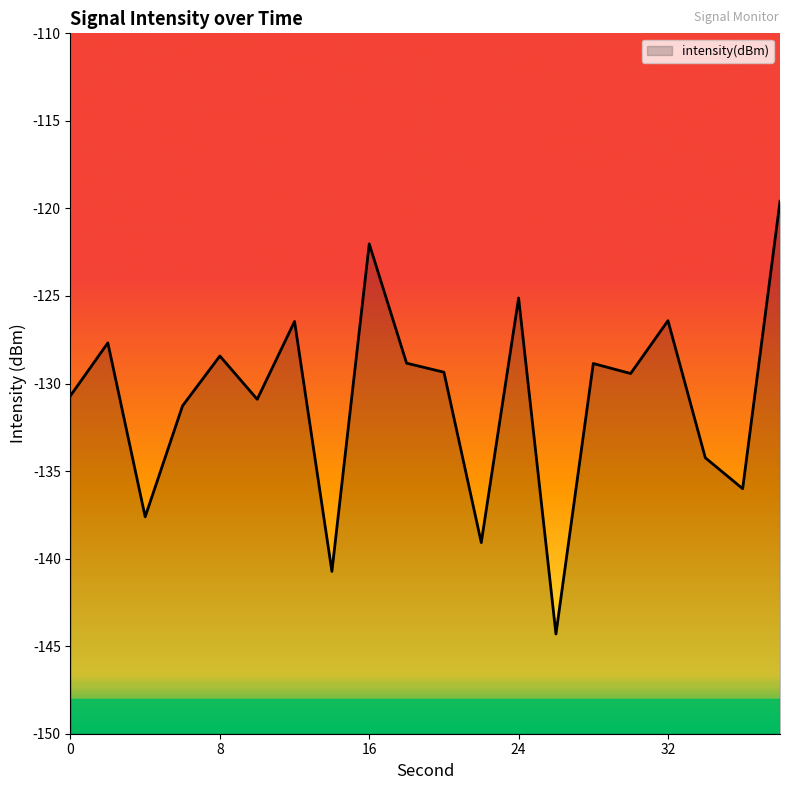

What is the value of the 3rd point from the left?

-137.6